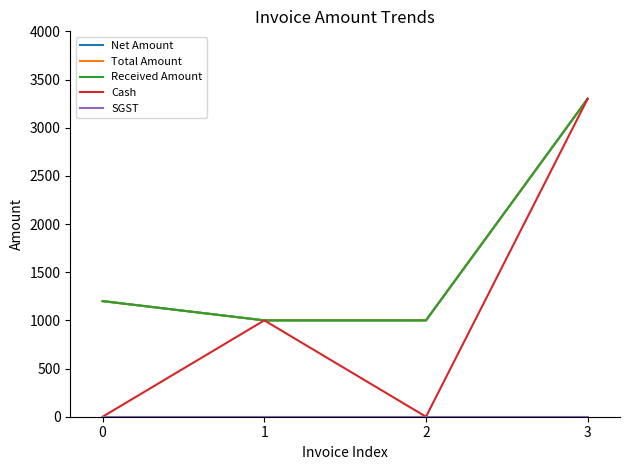

Reading right to left, what are all the values shown in this chart?

Net Amount: 3300	1000	1000	1200
Total Amount: 3300	1000	1000	1200
Received Amount: 3300	1000	1000	1200
Cash: 3300	0	1000	0
SGST: 0	0	0	0